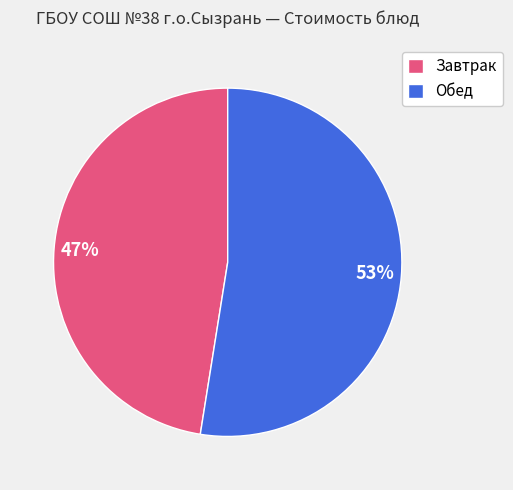

True or false: Завтрак accounts for 47% of the total.

True